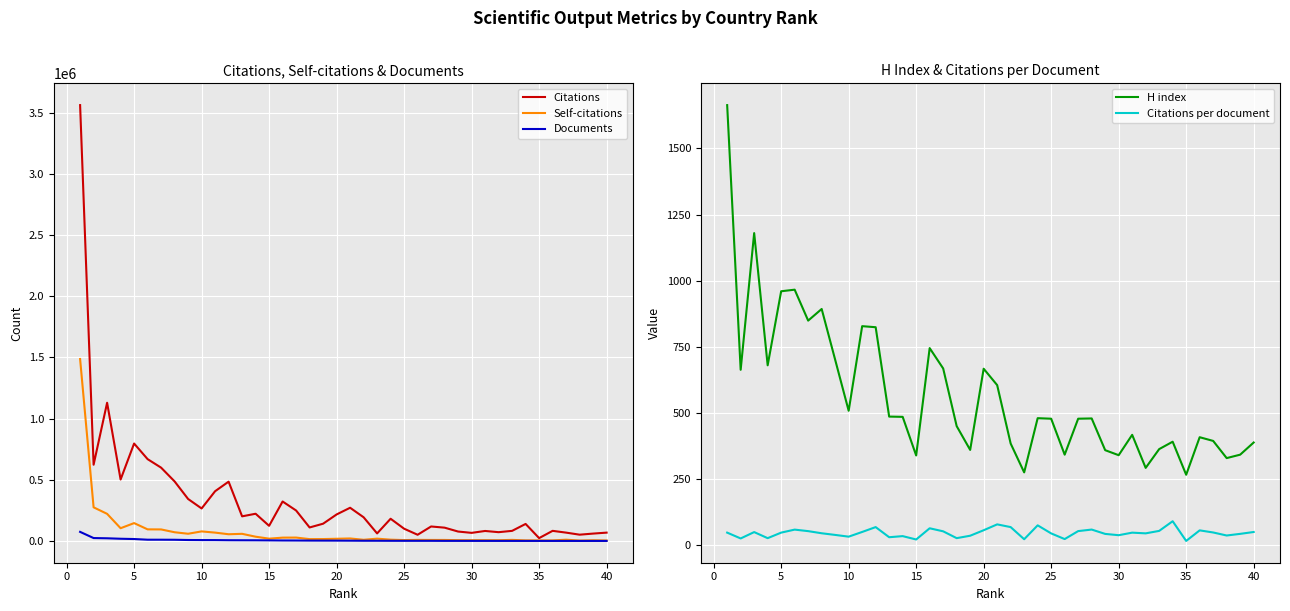

Is the value of Self-citations at 15 greater than the value of Citations at 25?

No